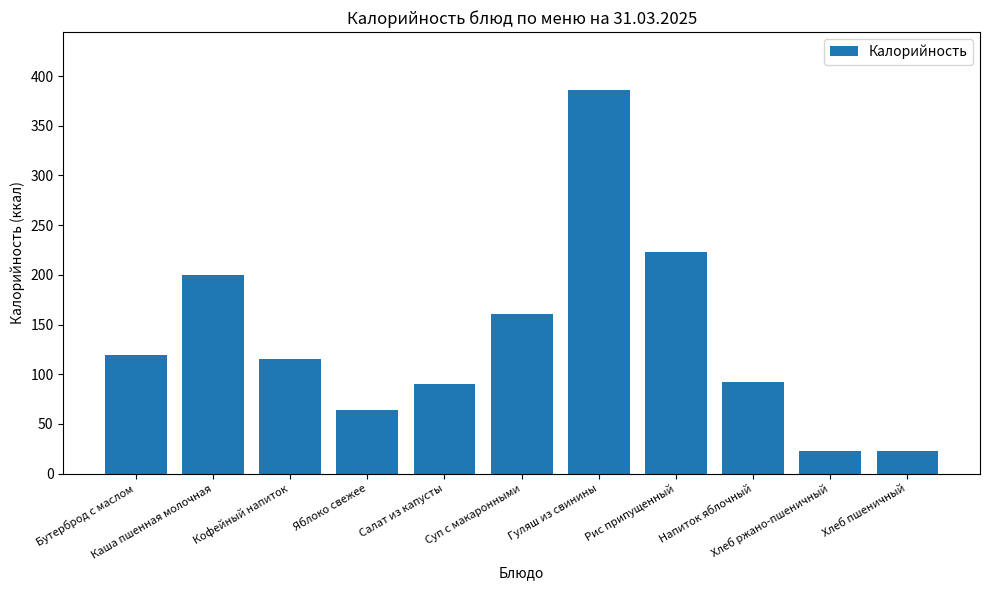

At which label is the value closest to 204?

Каша пшенная молочная